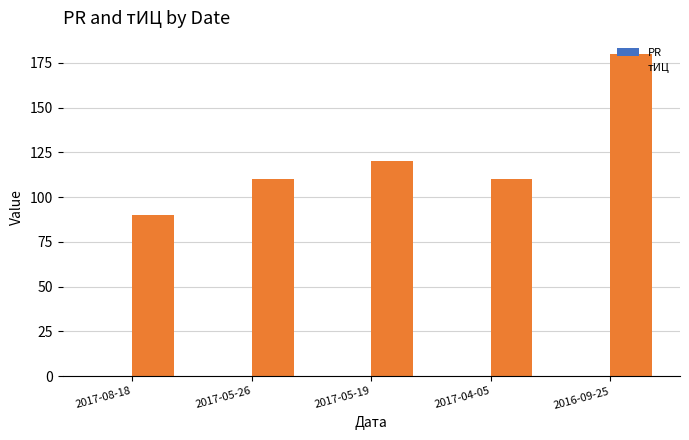

What is the change in value from 2017-08-18 to 2017-05-26?

+20